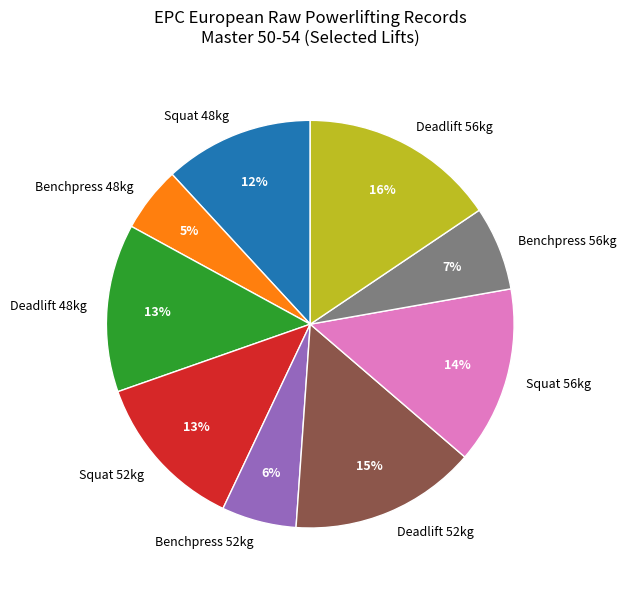

How many slices are in this pie chart?

9